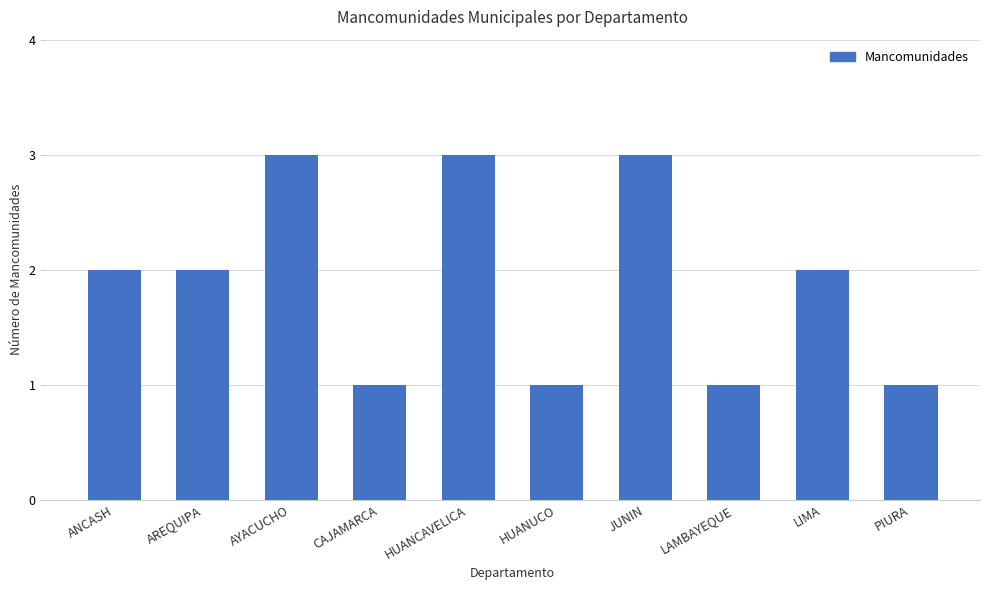

Does the chart contain stacked bars?

No